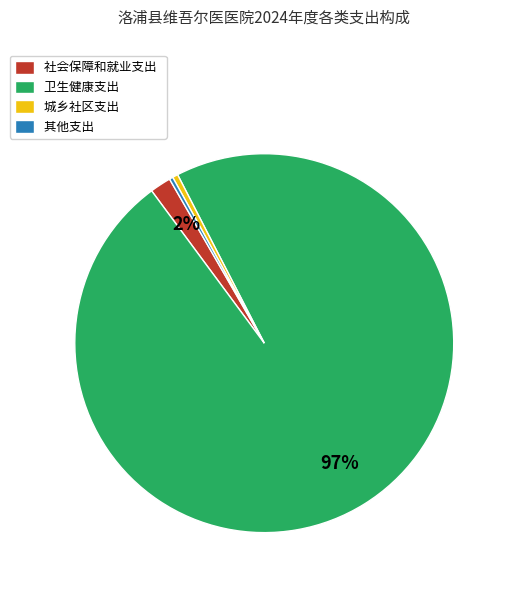

To the nearest percent, what percentage of the pie is 社会保障和就业支出?

2%